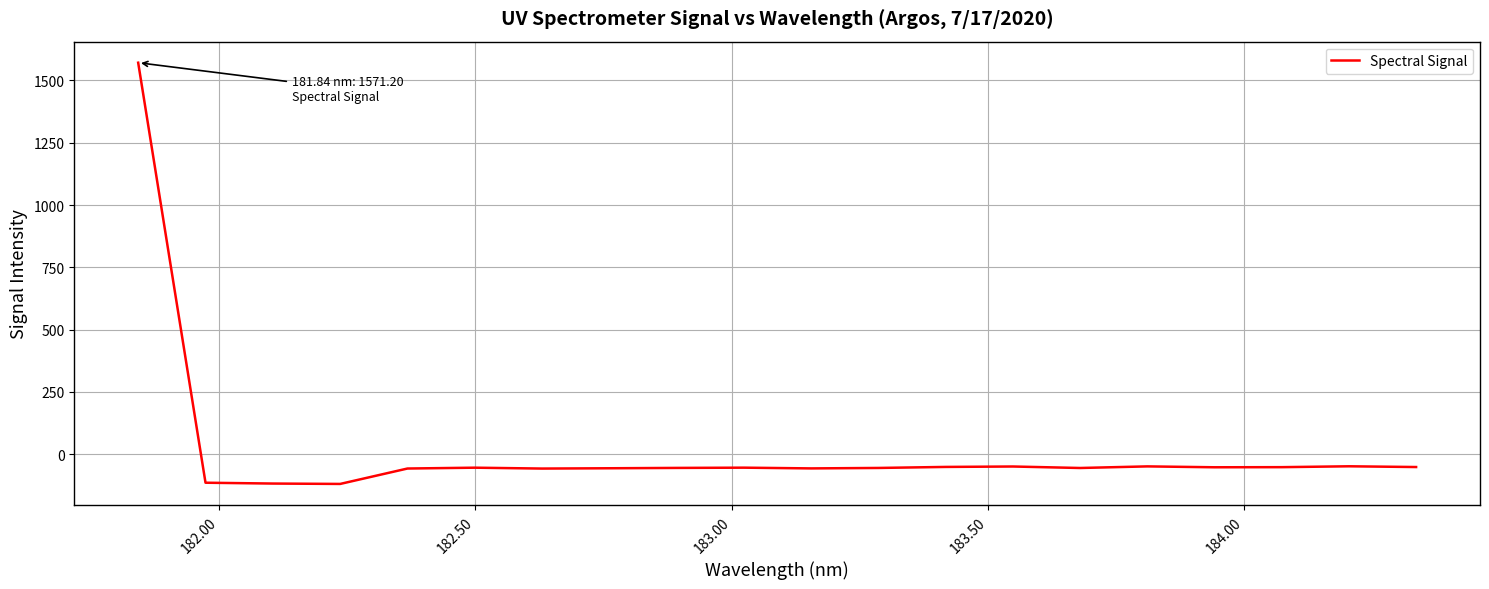

What is the maximum value shown in the chart?

1571.2